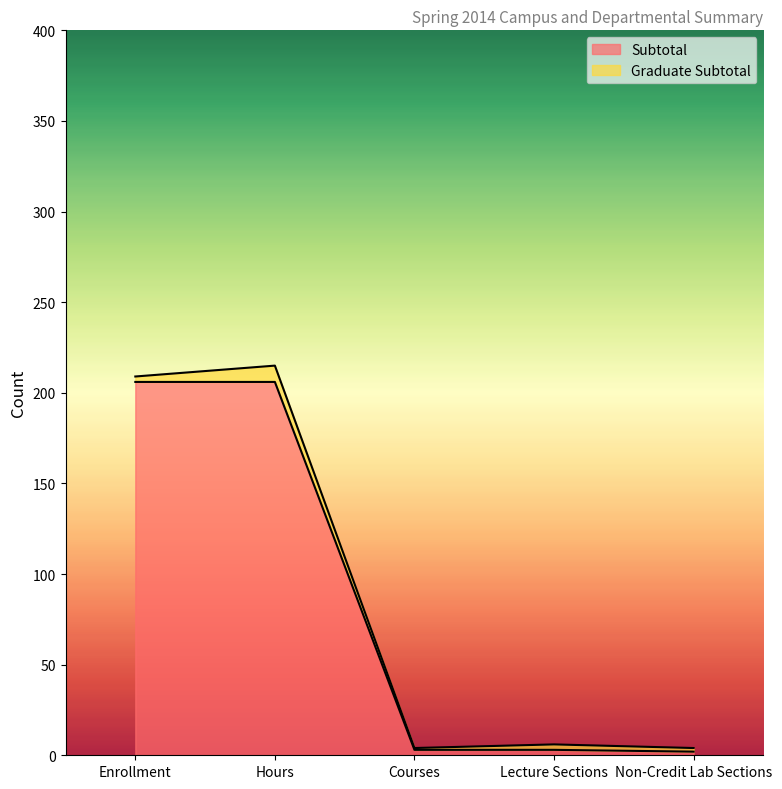

What is the total value across all series at Hours?

215